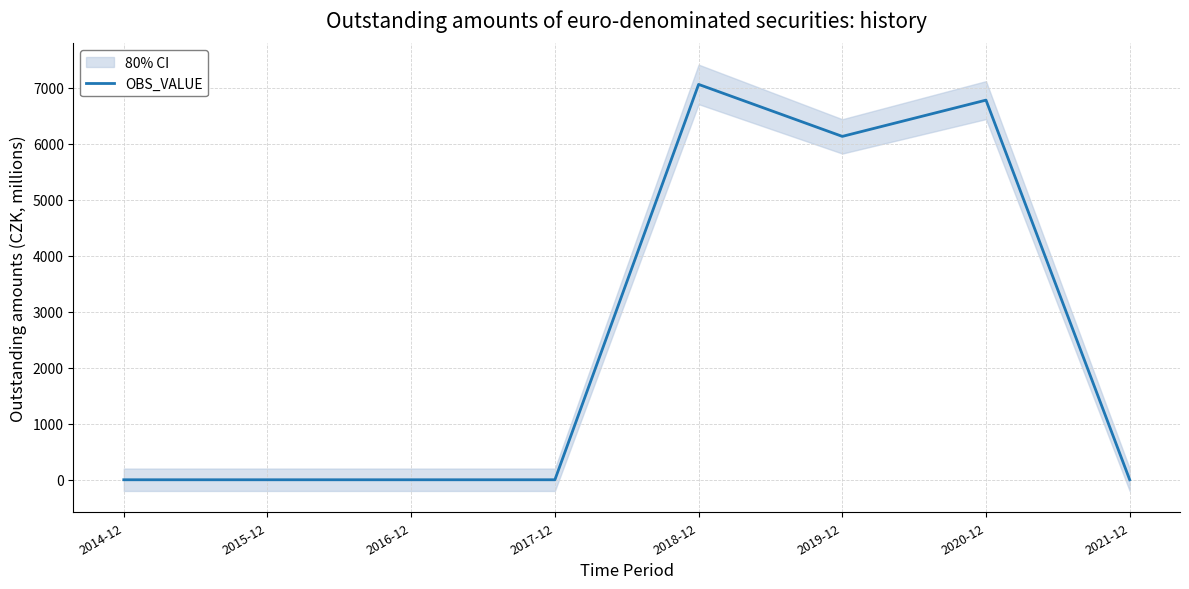

At which category does the data reach its first local valley?

2019-12